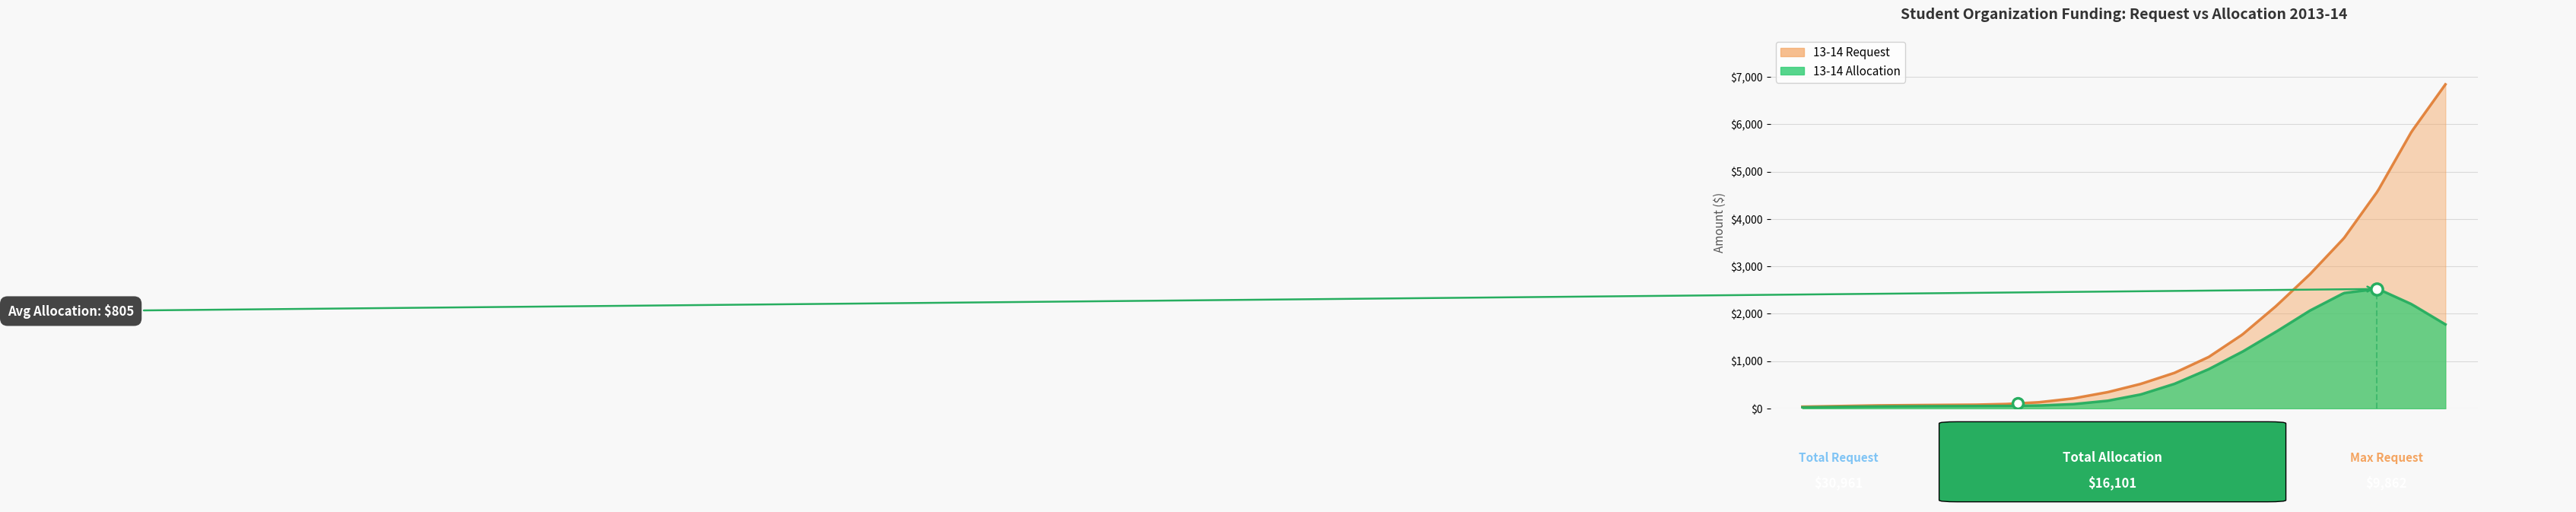

Which series has the largest total across all categories?

13-14 Request